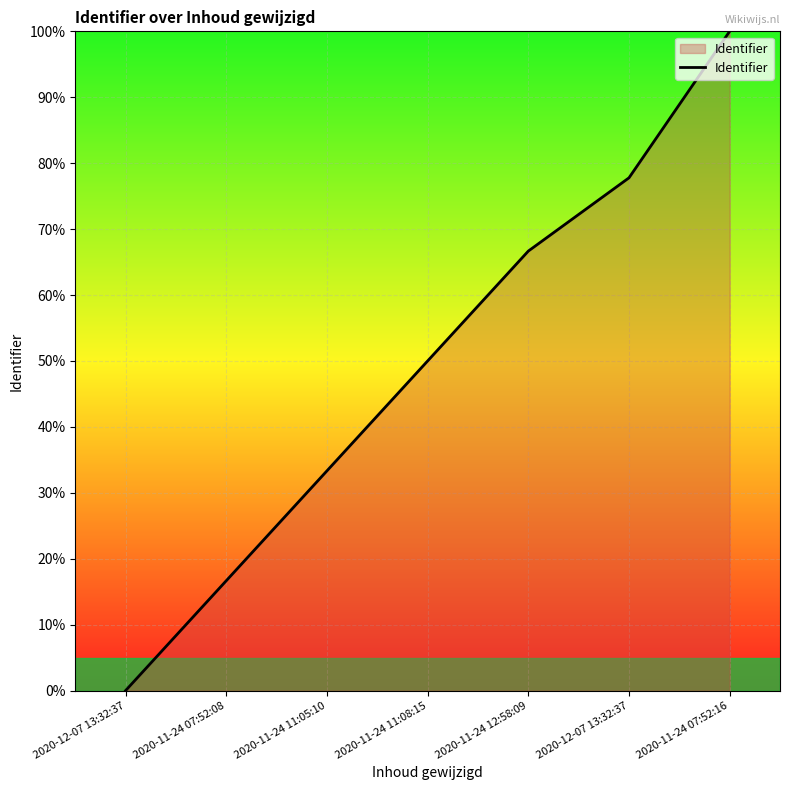

List the labels in order of value, largest first.

2020-11-24 07:52:16, 2020-12-07 13:32:37, 2020-11-24 12:58:09, 2020-11-24 11:08:15, 2020-11-24 11:05:10, 2020-11-24 07:52:08, 2020-12-07 13:32:37